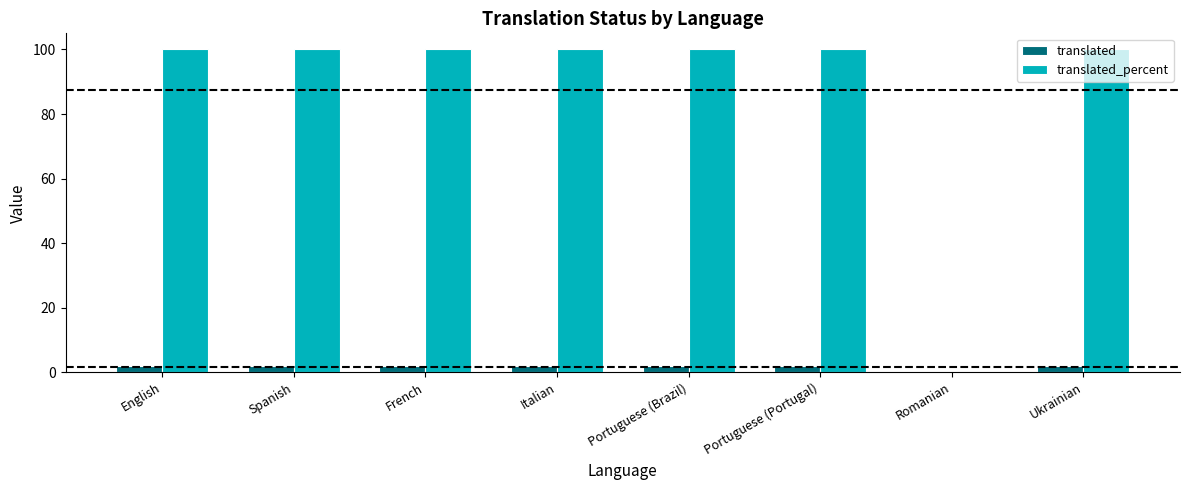

Are the bars horizontal?

No